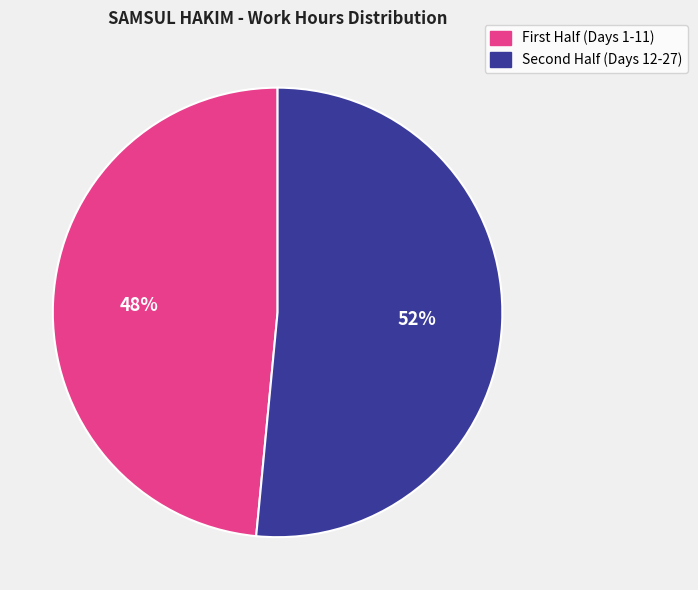

Does any single category account for the majority?

Yes